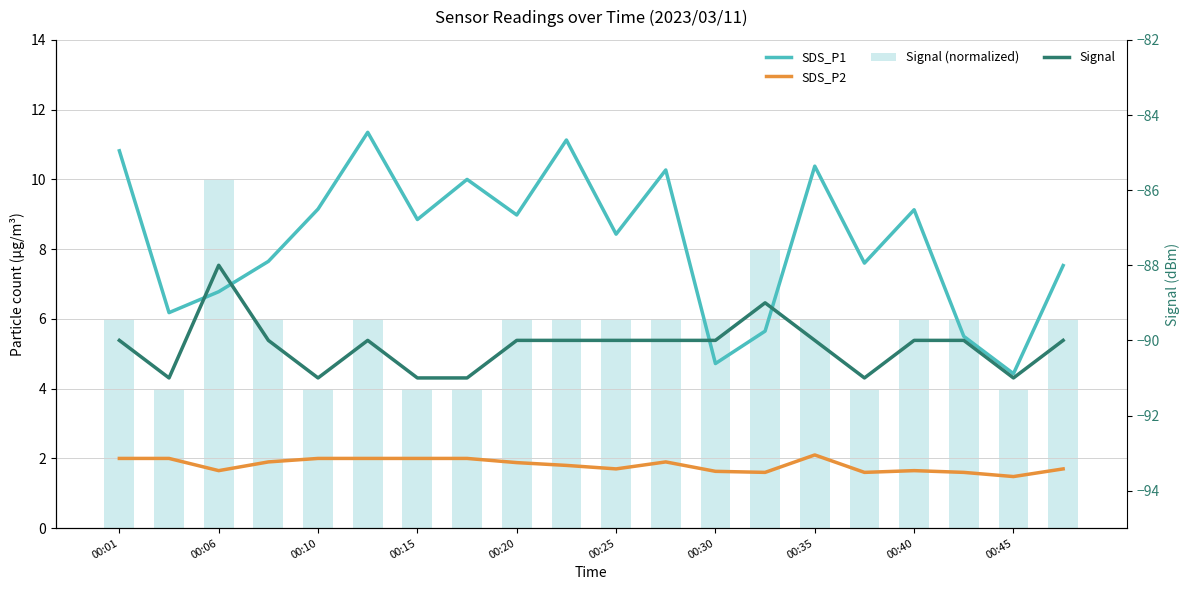

What is the sum of all SDS_P2 values?

36.2